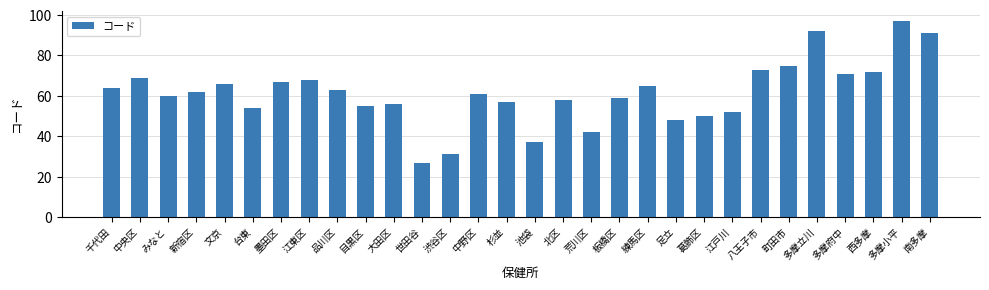

What is the minimum value shown in the chart?

27